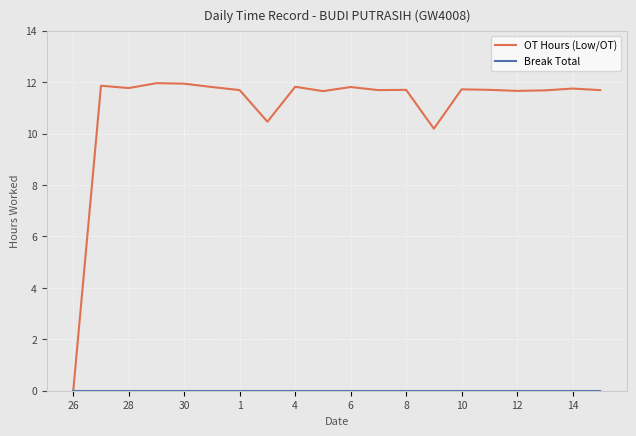

Which series has the largest total across all categories?

OT Hours (Low/OT)